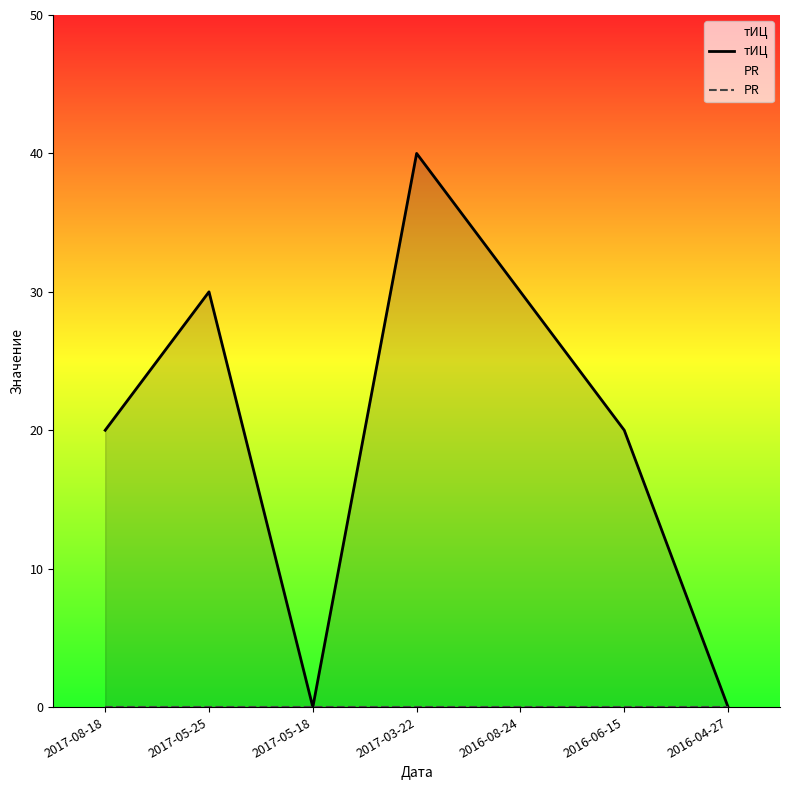

True or false: PR and тИЦ cross at least once.

False